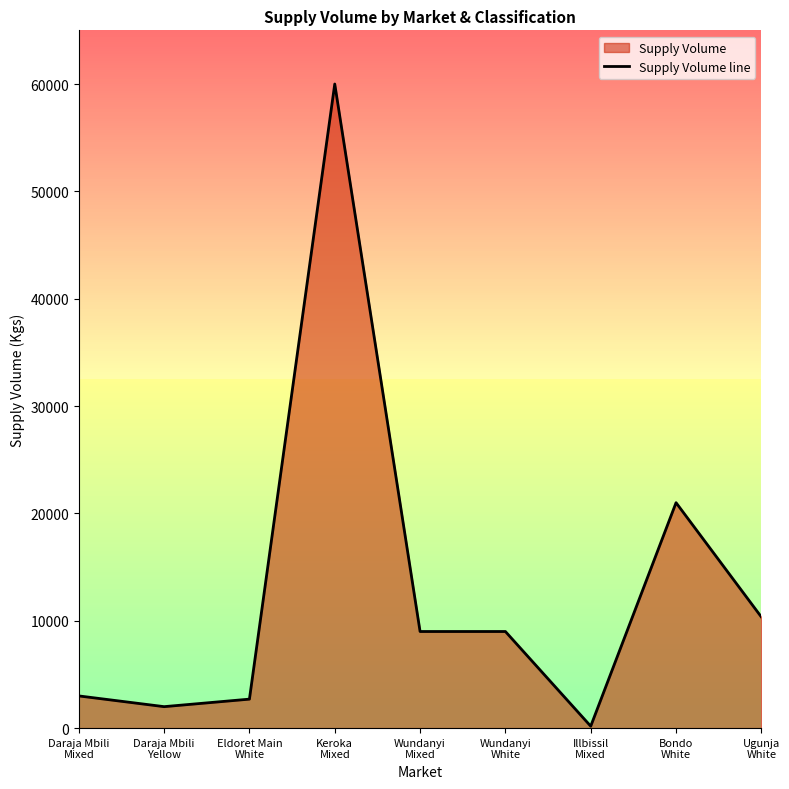

Reading left to right, what are all the values shown in this chart?

Daraja Mbili
Mixed=3000	Daraja Mbili
Yellow=2000	Eldoret Main
White=2700	Keroka
Mixed=60000	Wundanyi
Mixed=9000	Wundanyi
White=9000	Illbissil
Mixed=180	Bondo
White=21000	Ugunja
White=10350